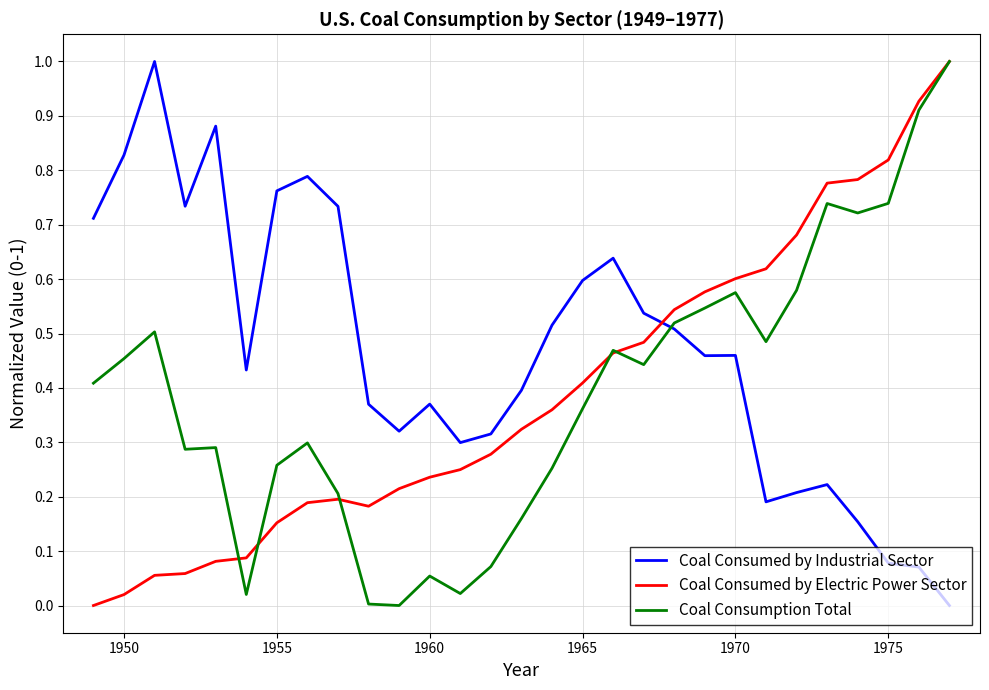

Which series ends up on top after the final intersection of Coal Consumption Total and Coal Consumed by Industrial Sector?

Coal Consumption Total